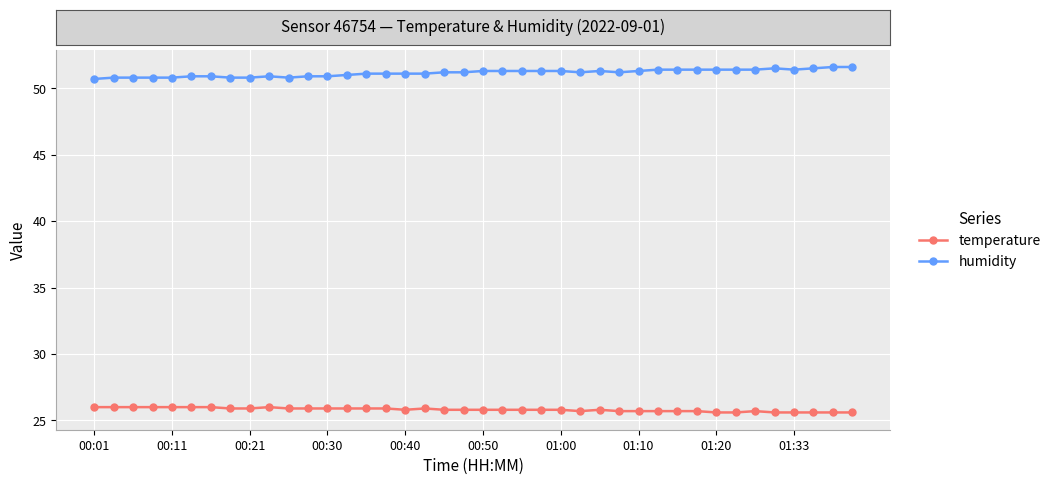

What is the value of the humidity point at the 21st from the left?

51.3